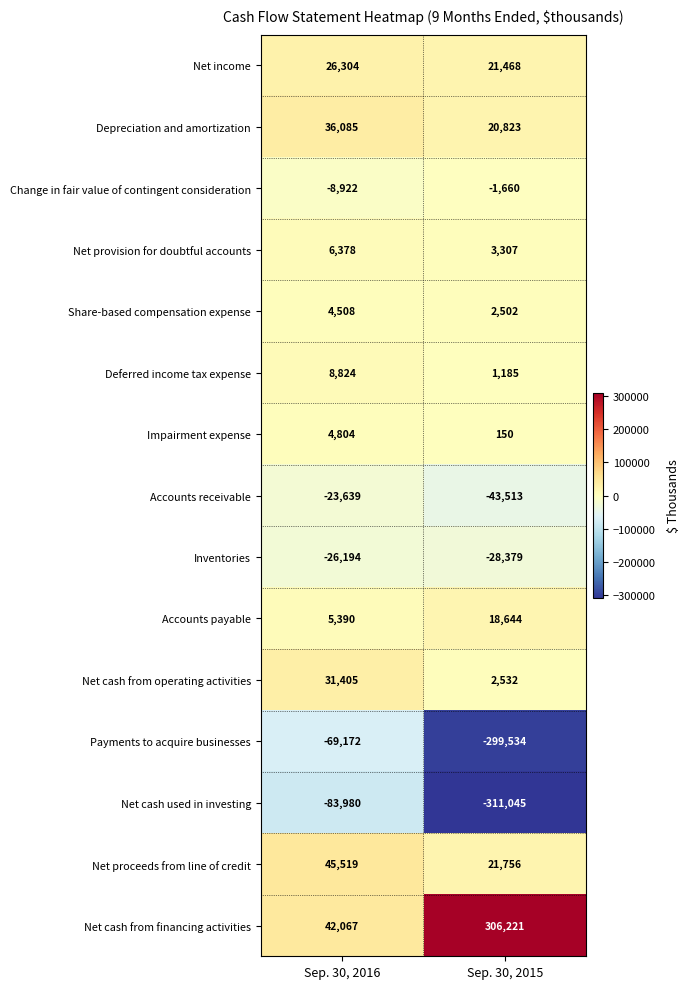

Rank the categories by Net proceeds from line of credit value from highest to lowest.

Sep. 30, 2016, Sep. 30, 2015